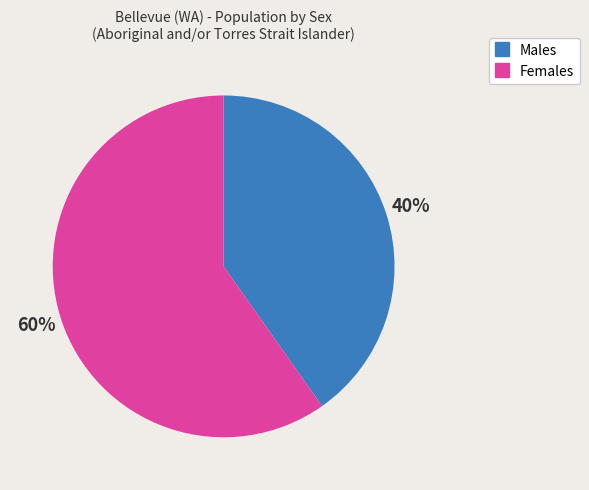

Does Males account for over 50% of the chart?

No